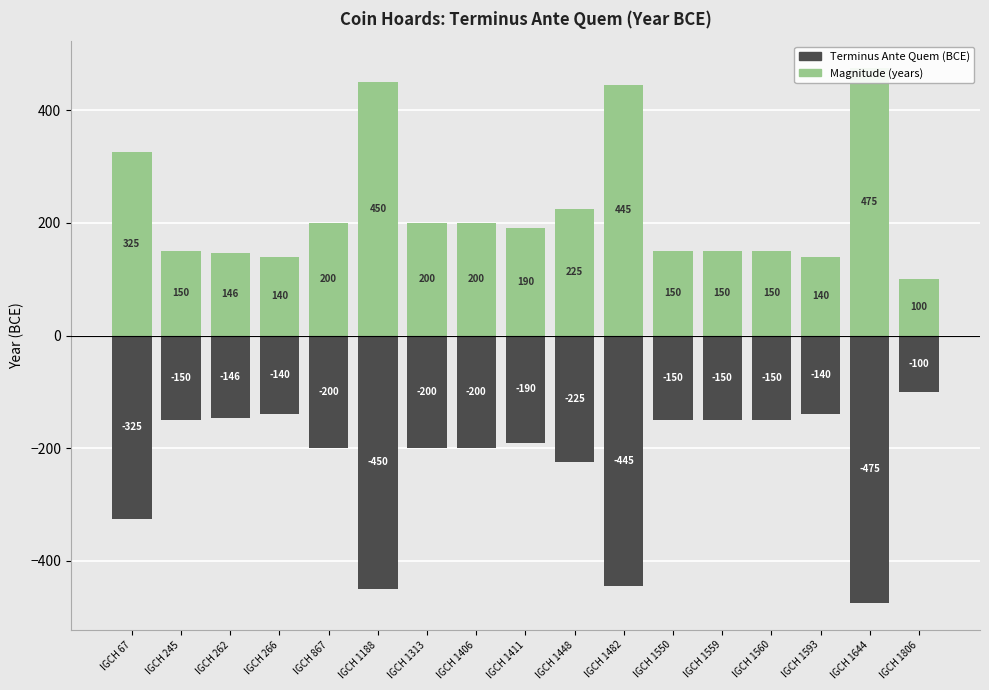

What is the greatest value displayed?

475